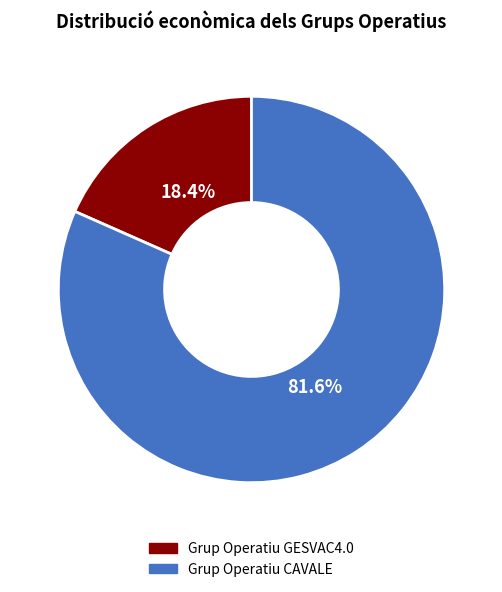

Which category has the smallest portion of the pie?

Grup Operatiu GESVAC4.0